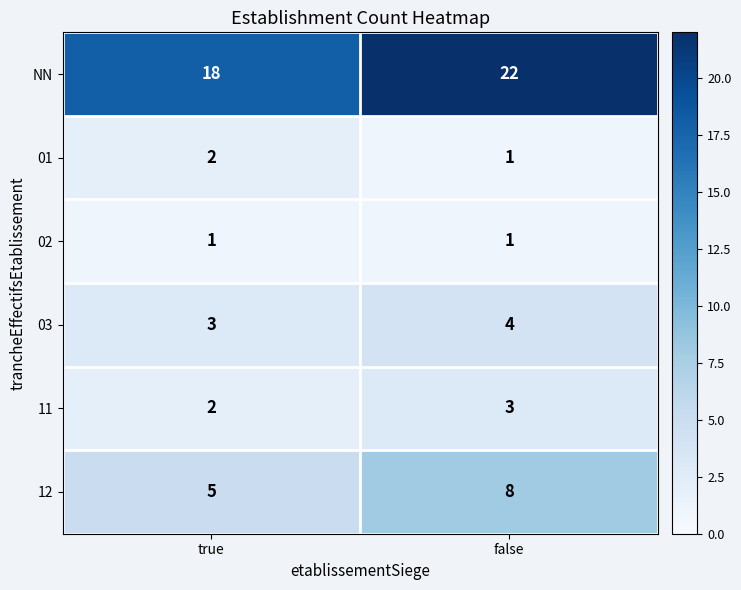

How many data points in 01 are less than 2?

1